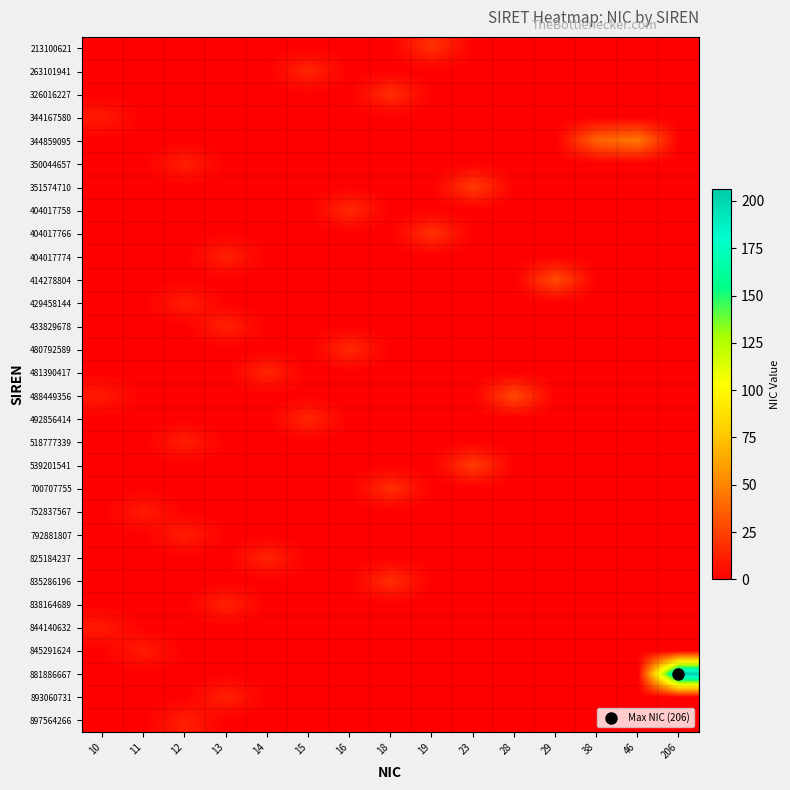

Reading left to right, what are all the values shown in this chart?

213100621: 10=0	11=0	12=0	13=0	14=0	15=0	16=0	18=0	19=19	23=0	28=0	29=0	38=0	46=0	206=0
263101941: 10=0	11=0	12=0	13=0	14=0	15=15	16=0	18=0	19=0	23=0	28=0	29=0	38=0	46=0	206=0
326016227: 10=0	11=0	12=0	13=0	14=0	15=0	16=0	18=18	19=0	23=0	28=0	29=0	38=0	46=0	206=0
344167580: 10=10	11=0	12=0	13=0	14=0	15=0	16=0	18=0	19=0	23=0	28=0	29=0	38=0	46=0	206=0
344859095: 10=0	11=0	12=0	13=0	14=0	15=0	16=0	18=0	19=0	23=0	28=0	29=0	38=38	46=46	206=0
350044657: 10=0	11=0	12=12	13=0	14=0	15=0	16=0	18=0	19=0	23=0	28=0	29=0	38=0	46=0	206=0
351574710: 10=0	11=0	12=0	13=0	14=0	15=0	16=0	18=0	19=0	23=23	28=0	29=0	38=0	46=0	206=0
404017758: 10=0	11=0	12=0	13=0	14=0	15=0	16=16	18=0	19=0	23=0	28=0	29=0	38=0	46=0	206=0
404017766: 10=0	11=0	12=0	13=0	14=0	15=0	16=0	18=0	19=19	23=0	28=0	29=0	38=0	46=0	206=0
404017774: 10=0	11=0	12=0	13=13	14=0	15=0	16=0	18=0	19=0	23=0	28=0	29=0	38=0	46=0	206=0
414278804: 10=0	11=0	12=0	13=0	14=0	15=0	16=0	18=0	19=0	23=0	28=0	29=29	38=0	46=0	206=0
429458144: 10=0	11=0	12=12	13=0	14=0	15=0	16=0	18=0	19=0	23=0	28=0	29=0	38=0	46=0	206=0
433829678: 10=0	11=0	12=0	13=13	14=0	15=0	16=0	18=0	19=0	23=0	28=0	29=0	38=0	46=0	206=0
480792589: 10=0	11=0	12=0	13=0	14=0	15=0	16=16	18=0	19=0	23=0	28=0	29=0	38=0	46=0	206=0
481390417: 10=0	11=0	12=0	13=0	14=14	15=0	16=0	18=0	19=0	23=0	28=0	29=0	38=0	46=0	206=0
488449356: 10=10	11=0	12=0	13=0	14=0	15=0	16=0	18=0	19=0	23=0	28=28	29=0	38=0	46=0	206=0
492856414: 10=0	11=0	12=0	13=0	14=0	15=15	16=0	18=0	19=0	23=0	28=0	29=0	38=0	46=0	206=0
518777339: 10=0	11=0	12=12	13=0	14=0	15=0	16=0	18=0	19=0	23=0	28=0	29=0	38=0	46=0	206=0
539201541: 10=0	11=0	12=0	13=0	14=0	15=0	16=0	18=0	19=0	23=23	28=0	29=0	38=0	46=0	206=0
700707755: 10=0	11=0	12=0	13=0	14=0	15=0	16=0	18=18	19=0	23=0	28=0	29=0	38=0	46=0	206=0
752837567: 10=0	11=11	12=0	13=0	14=0	15=0	16=0	18=0	19=0	23=0	28=0	29=0	38=0	46=0	206=0
792881807: 10=0	11=0	12=12	13=0	14=0	15=0	16=0	18=0	19=0	23=0	28=0	29=0	38=0	46=0	206=0
825184237: 10=0	11=0	12=0	13=0	14=14	15=0	16=0	18=0	19=0	23=0	28=0	29=0	38=0	46=0	206=0
835286196: 10=0	11=0	12=0	13=0	14=0	15=0	16=0	18=18	19=0	23=0	28=0	29=0	38=0	46=0	206=0
838164689: 10=0	11=0	12=0	13=13	14=0	15=0	16=0	18=0	19=0	23=0	28=0	29=0	38=0	46=0	206=0
844140632: 10=10	11=0	12=0	13=0	14=0	15=0	16=0	18=0	19=0	23=0	28=0	29=0	38=0	46=0	206=0
845291624: 10=0	11=11	12=0	13=0	14=0	15=0	16=0	18=0	19=0	23=0	28=0	29=0	38=0	46=0	206=0
881886667: 10=0	11=0	12=0	13=0	14=0	15=0	16=0	18=0	19=0	23=0	28=0	29=0	38=0	46=0	206=206
893060731: 10=0	11=0	12=0	13=13	14=0	15=0	16=0	18=0	19=0	23=0	28=0	29=0	38=0	46=0	206=0
897564266: 10=0	11=0	12=12	13=0	14=0	15=0	16=0	18=0	19=0	23=0	28=0	29=0	38=0	46=0	206=0